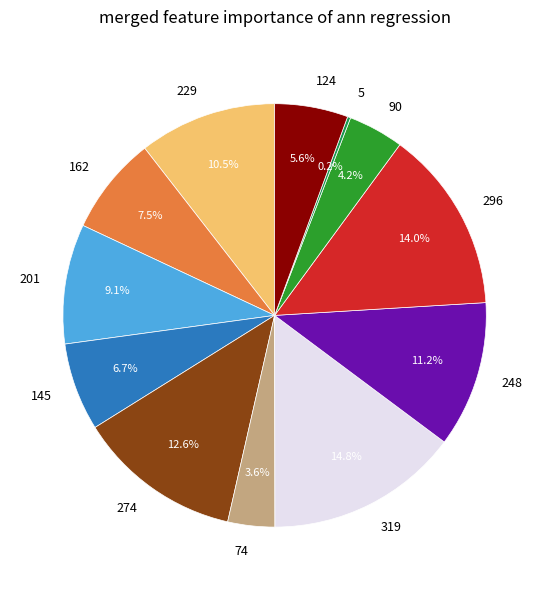

What is the largest slice in the pie chart?

319